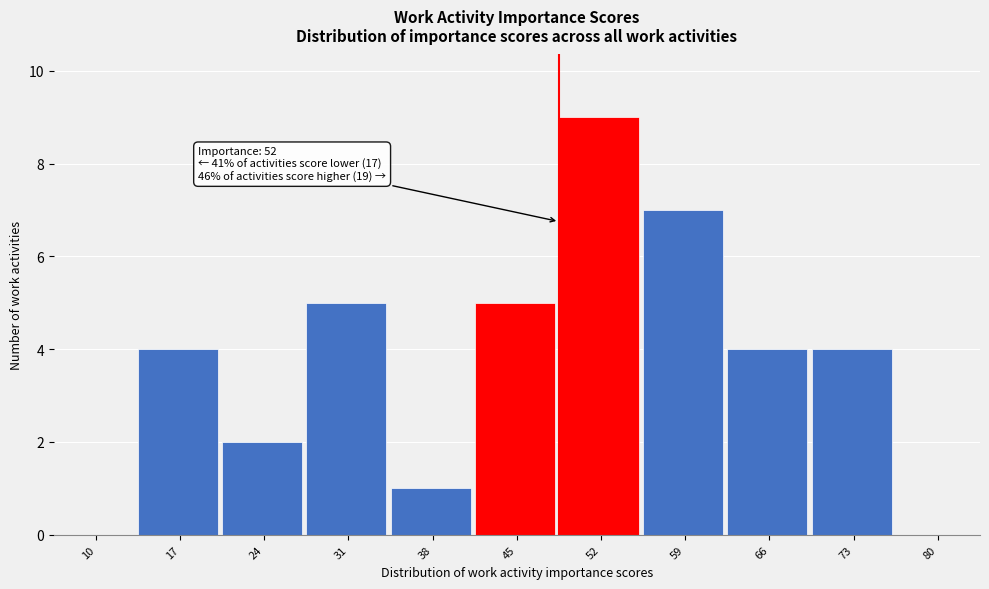

Reading left to right, what are all the values shown in this chart?

10=0	17=4	24=2	31=5	38=1	45=5	52=9	59=7	66=4	73=4	80=0